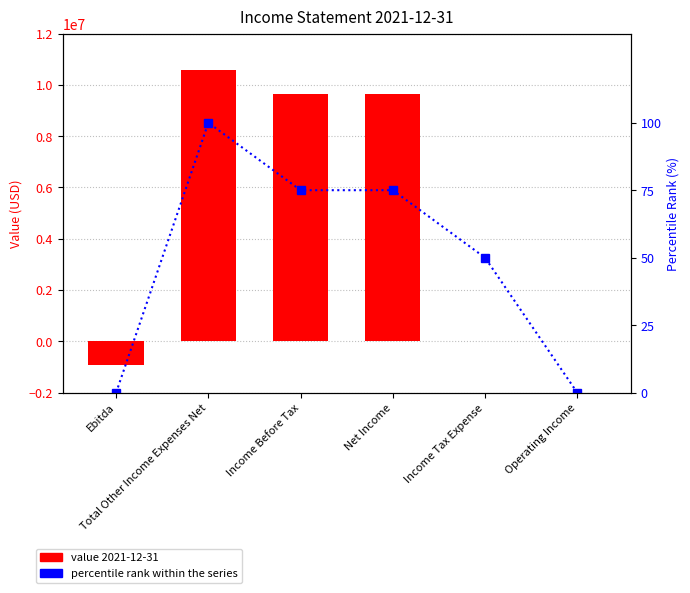

Which label corresponds to the largest value in the chart?

Total Other Income Expenses Net